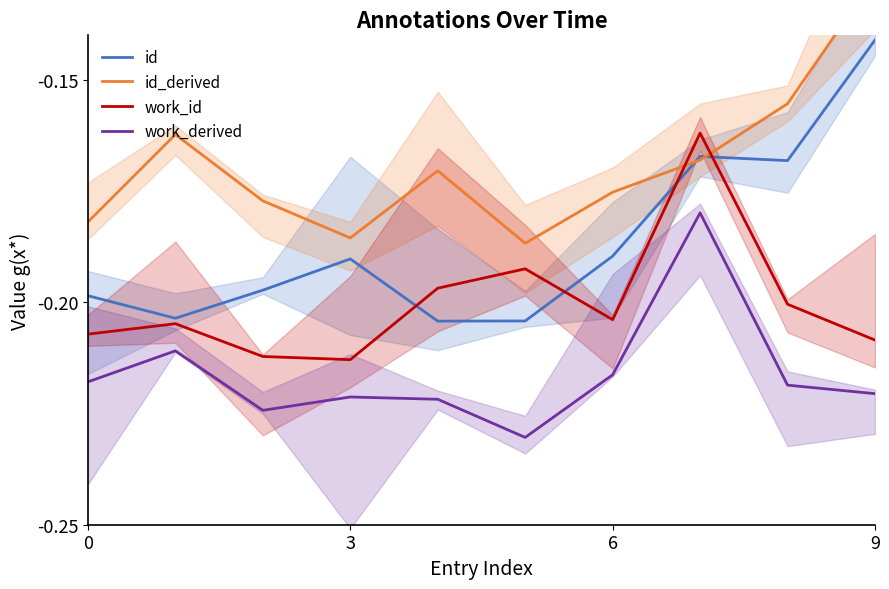

What are all the series names shown in the legend?

id, id_derived, work_id, work_derived